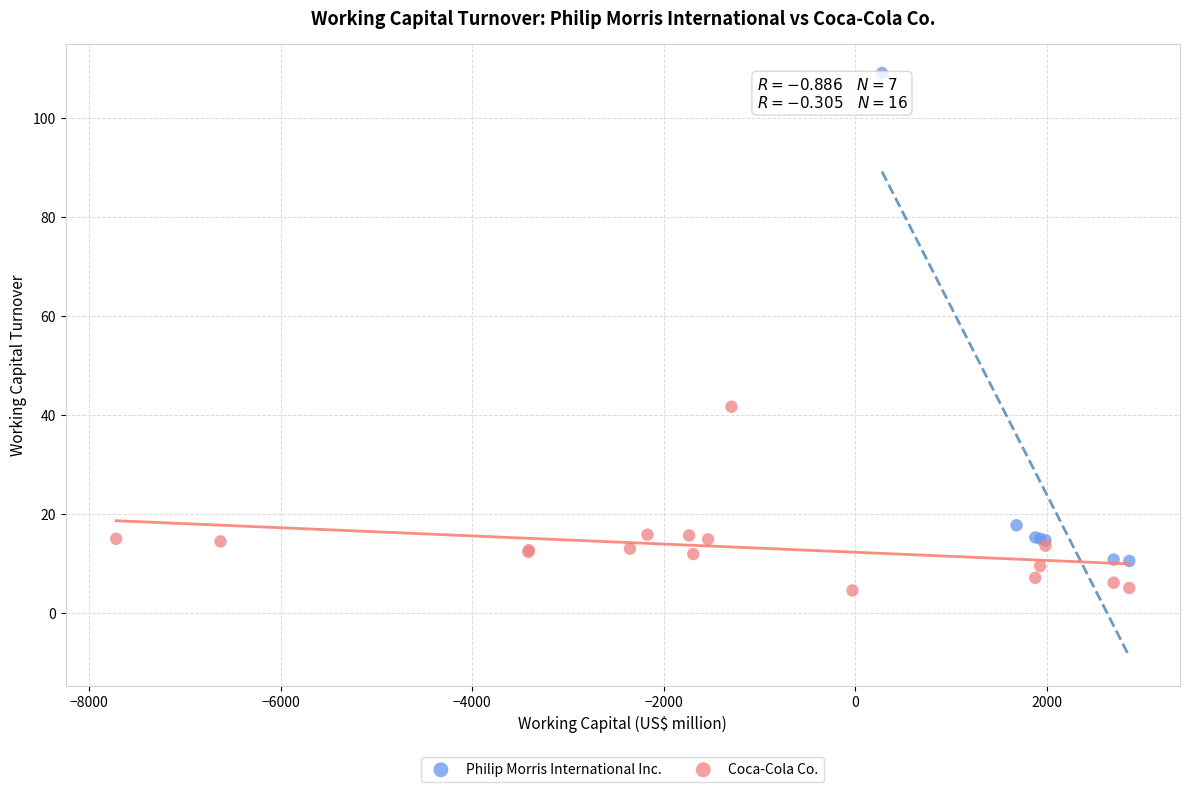

Which series contains the highest Y value?

Philip Morris International Inc.